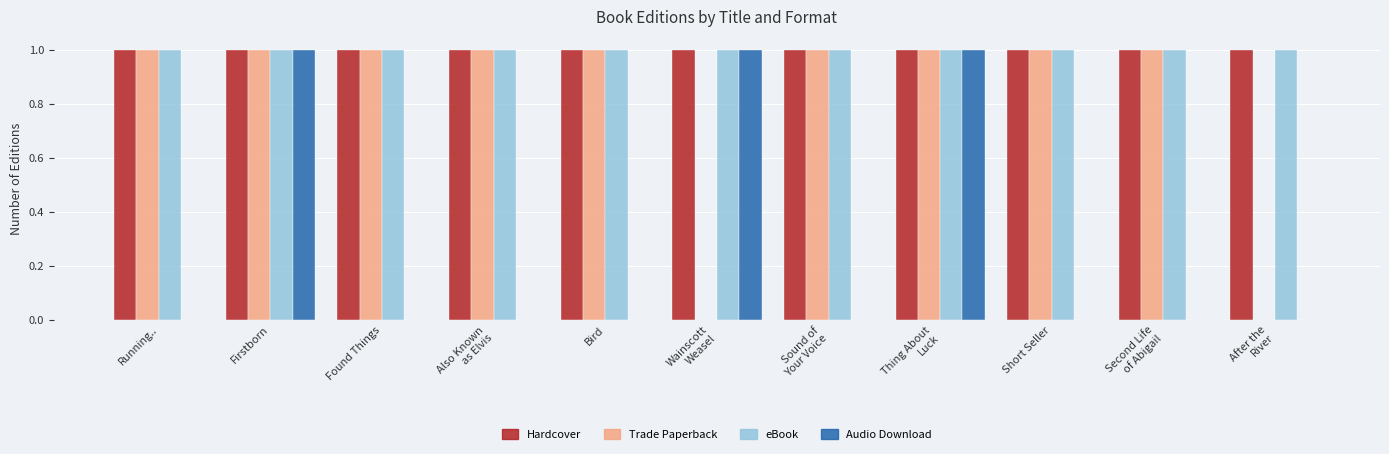

Reading left to right, extract all data points from this chart.

Hardcover: Running..=1	Firstborn=1	Found Things=1	Also Known
as Elvis=1	Bird=1	Wainscott
Weasel=1	Sound of
Your Voice=1	Thing About
Luck=1	Short Seller=1	Second Life
of Abigail=1	After the
River=1
Trade Paperback: Running..=1	Firstborn=1	Found Things=1	Also Known
as Elvis=1	Bird=1	Wainscott
Weasel=0	Sound of
Your Voice=1	Thing About
Luck=1	Short Seller=1	Second Life
of Abigail=1	After the
River=0
eBook: Running..=1	Firstborn=1	Found Things=1	Also Known
as Elvis=1	Bird=1	Wainscott
Weasel=1	Sound of
Your Voice=1	Thing About
Luck=1	Short Seller=1	Second Life
of Abigail=1	After the
River=1
Audio Download: Running..=0	Firstborn=1	Found Things=0	Also Known
as Elvis=0	Bird=0	Wainscott
Weasel=1	Sound of
Your Voice=0	Thing About
Luck=1	Short Seller=0	Second Life
of Abigail=0	After the
River=0